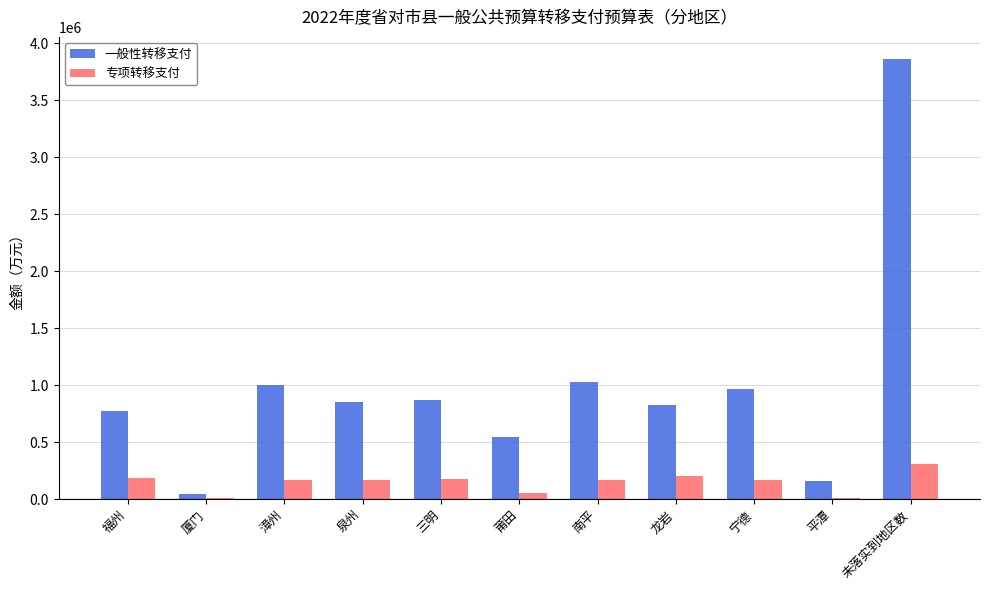

True or false: 专项转移支付 has a value of 55267.8 at 莆田.

True